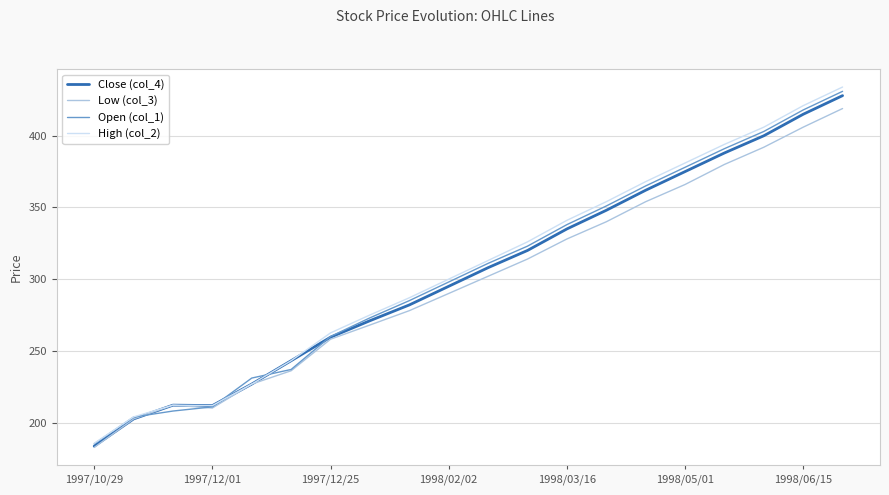

Which series has the largest range (max minus min)?

High (col_2)